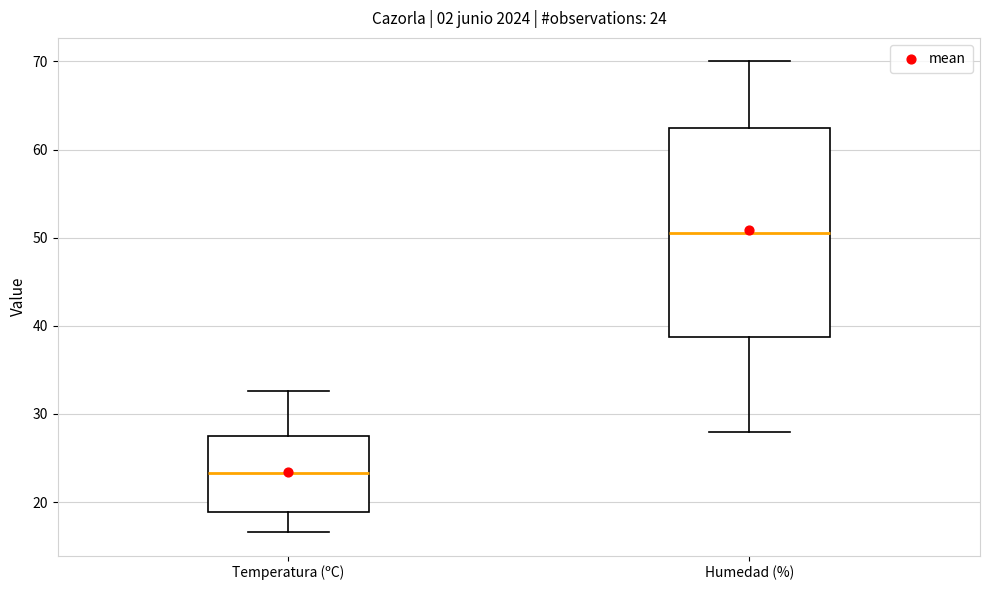

Comparing the boxes themselves (not the whiskers), which one is the tallest?

Humedad (%)